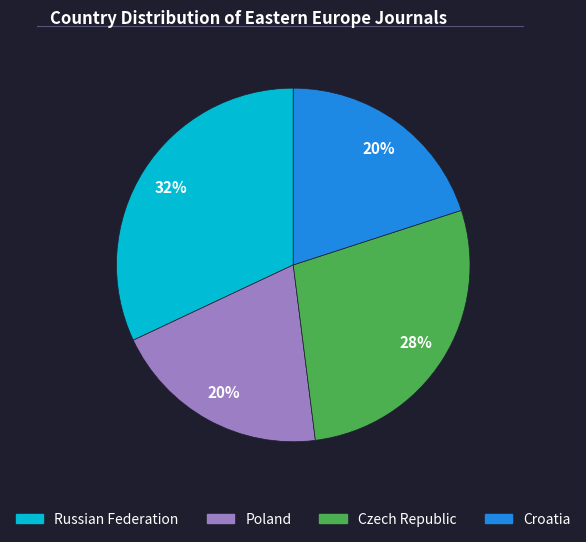

Which slice is the largest?

Russian Federation